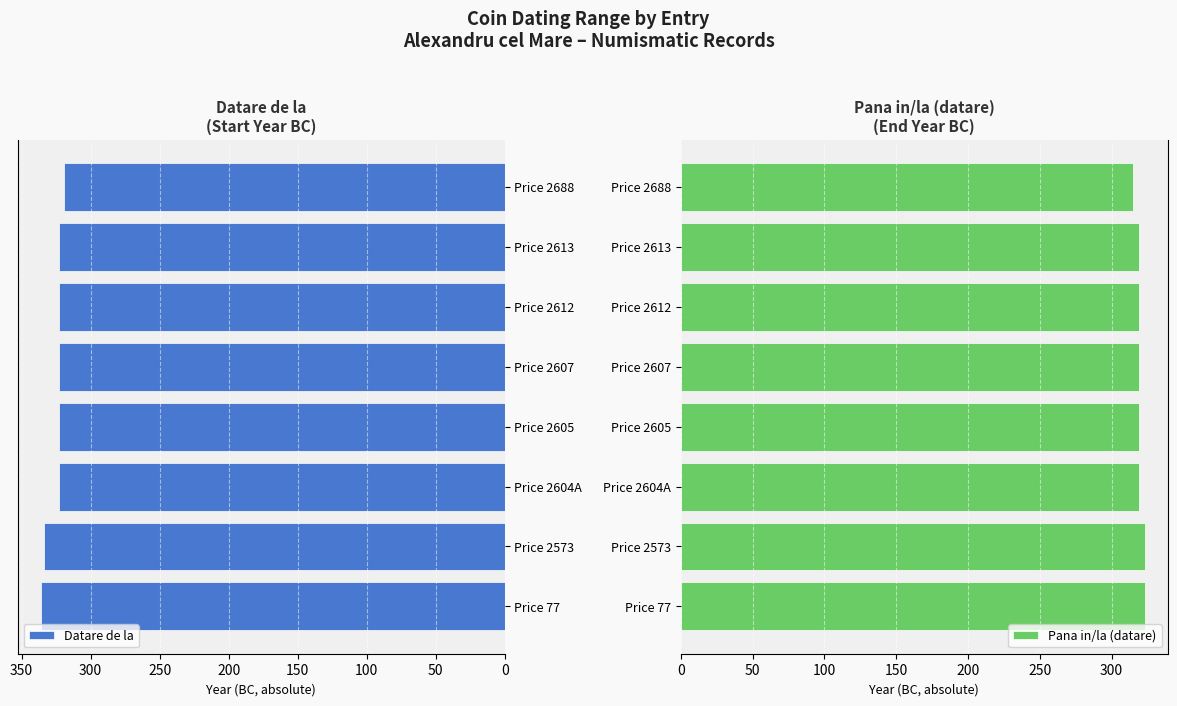

What are all the series names shown in the legend?

Datare de la, Pana in/la (datare)